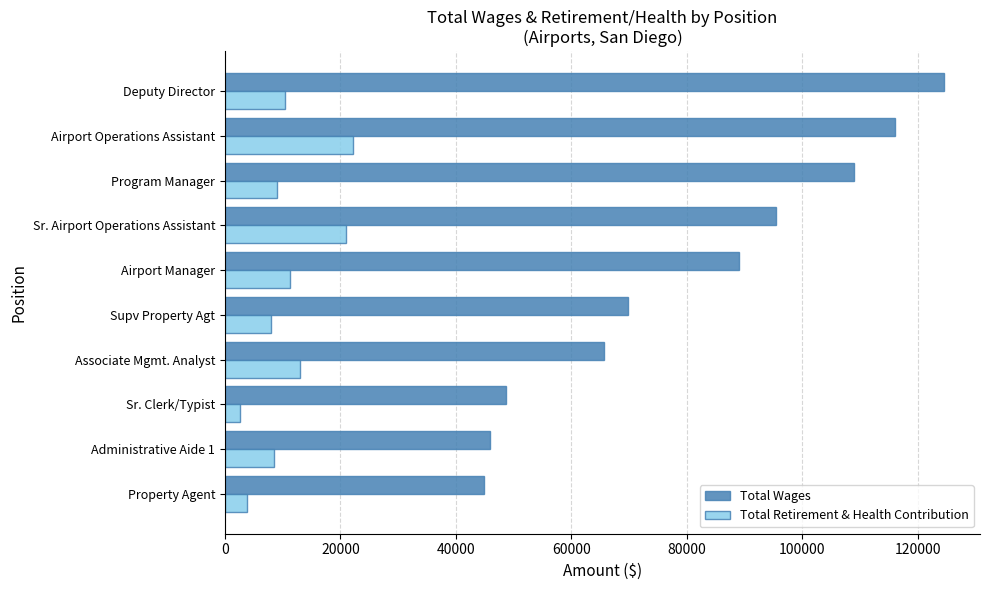

Which series has the largest range (max minus min)?

Total Wages